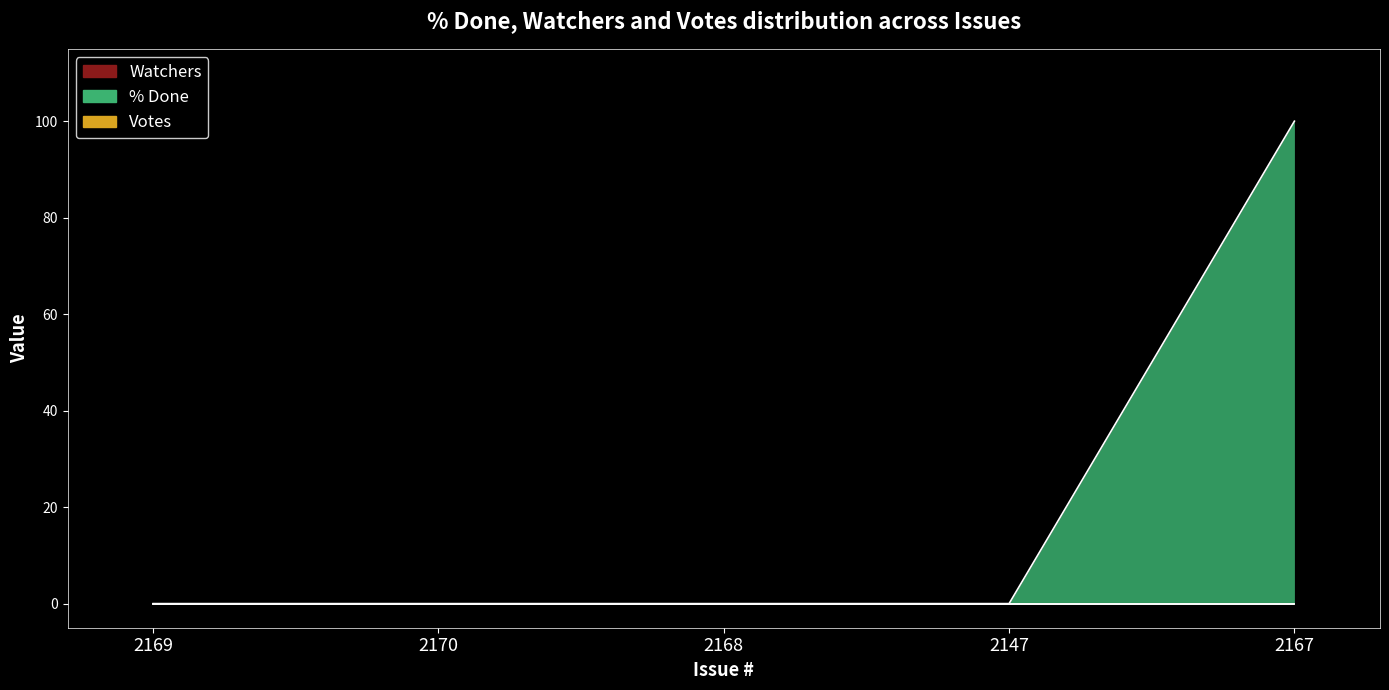

Reading left to right, what are all the values shown in this chart?

% Done: 2169=0	2170=0	2168=0	2147=0	2167=100
Watchers: 2169=0	2170=0	2168=0	2147=0	2167=0
Votes: 2169=0	2170=0	2168=0	2147=0	2167=0